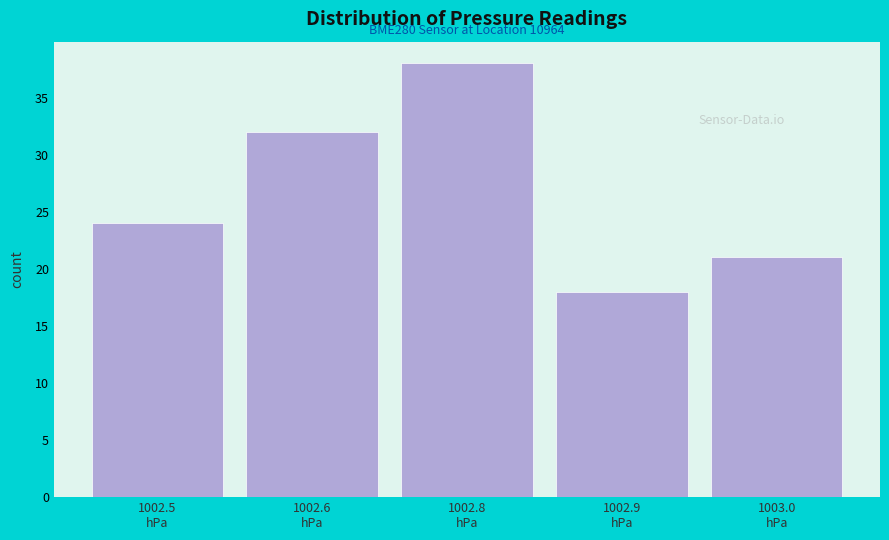

Reading right to left, what are all the values shown in this chart?

21	18	38	32	24